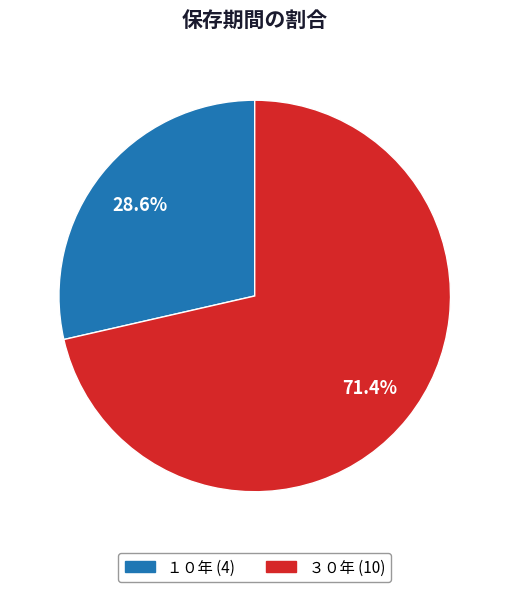

Rank the categories by value from highest to lowest.

３０年, １０年